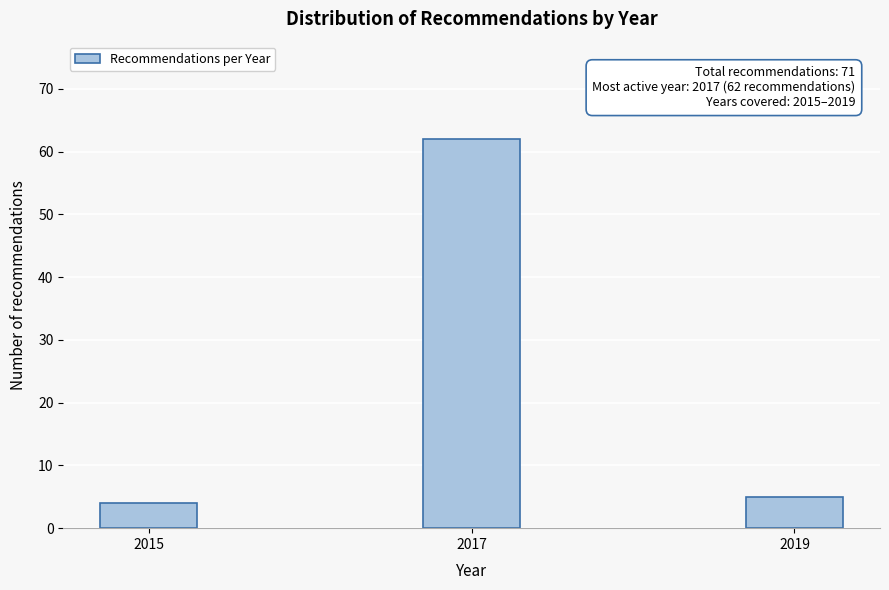

Reading left to right, list all the values displayed in this chart.

2015=4	2017=62	2019=5